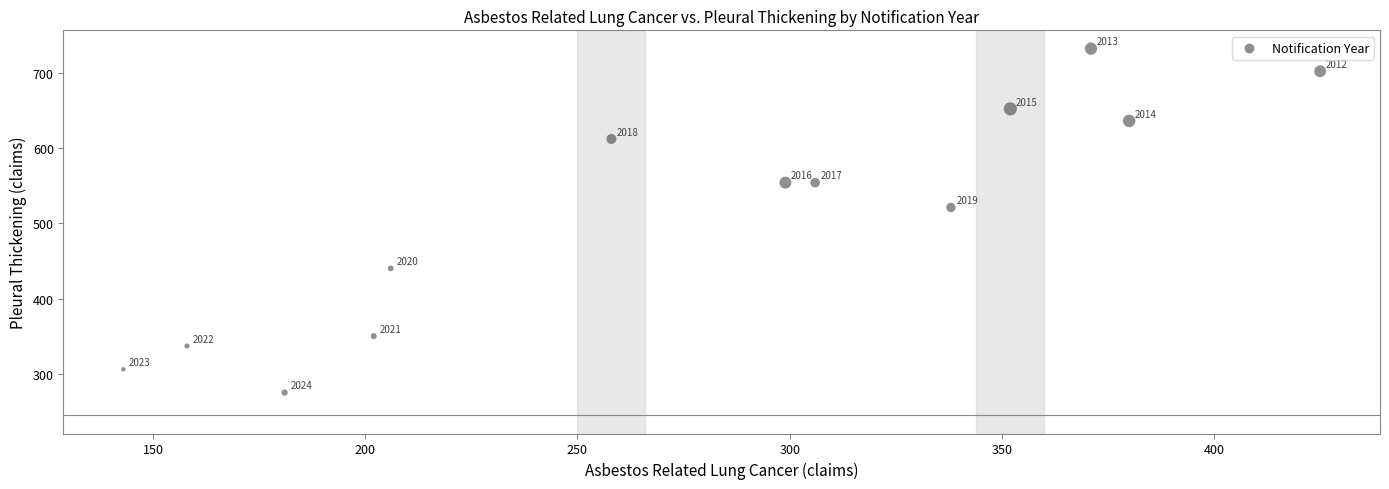

What Y value in the scatter plot is closest to 503?

521